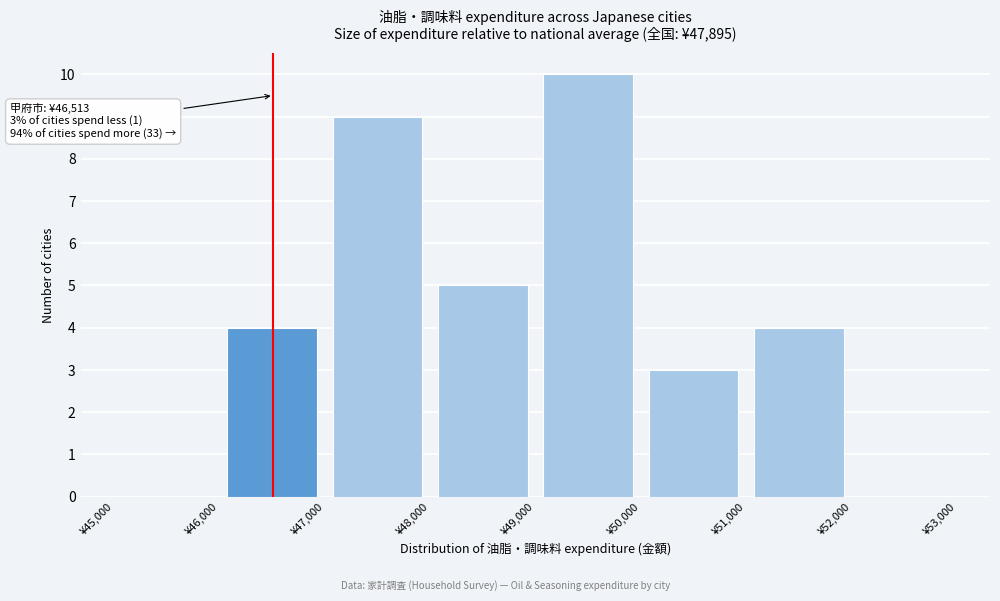

Which range on the x-axis has the tallest bar?

49000 to 50000